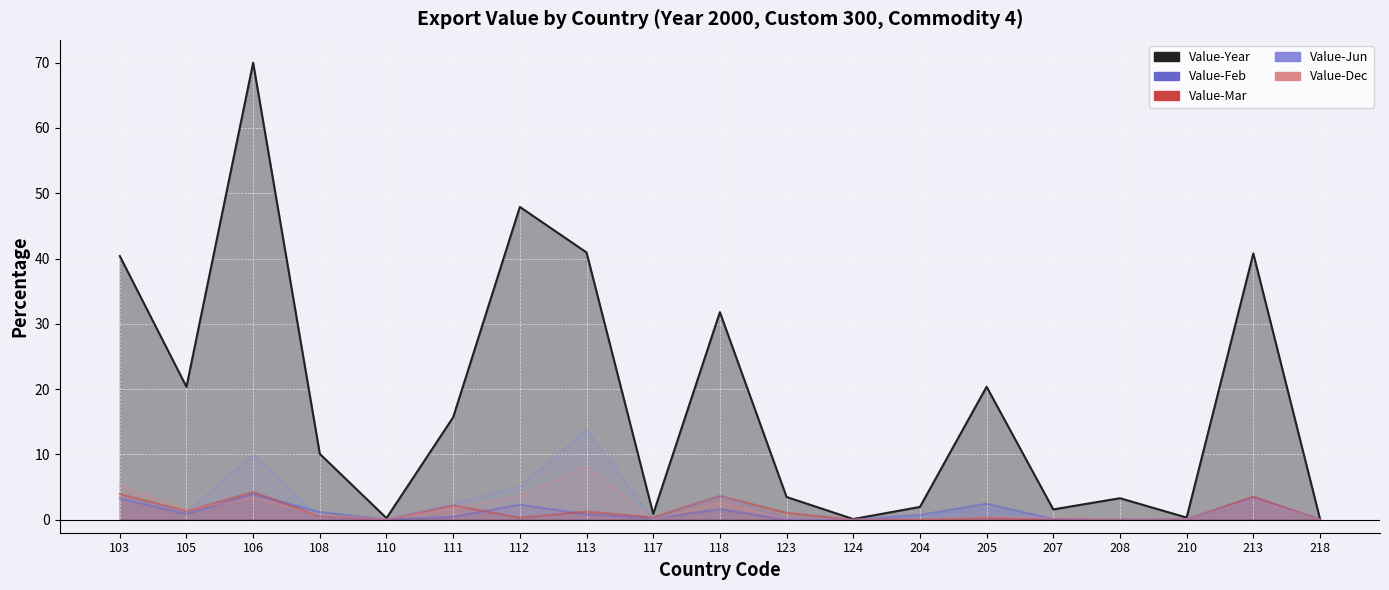

How many categories are shown in the chart?

19